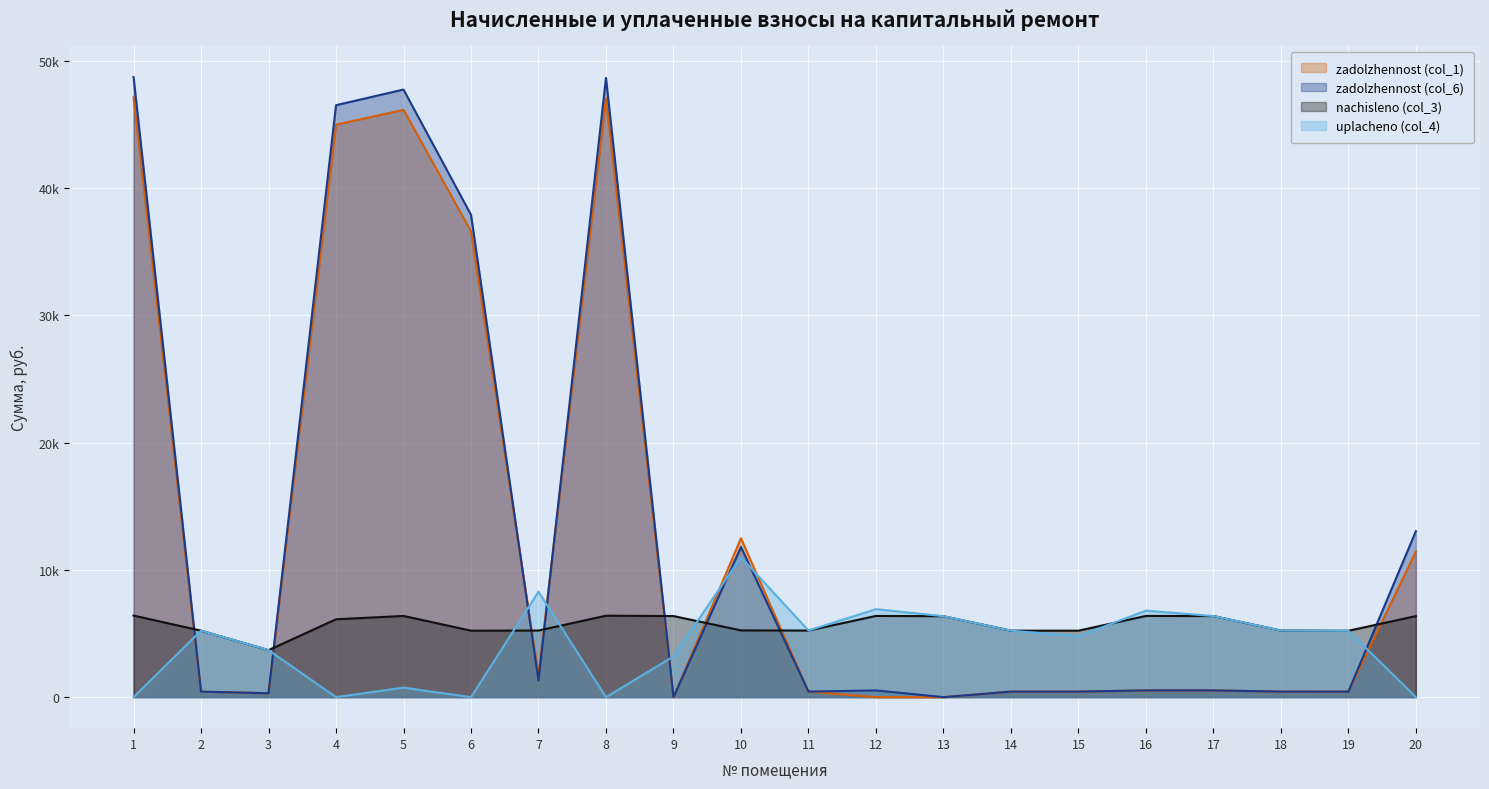

Which series changed the most between 2 and 15?

uplacheno (col_4)